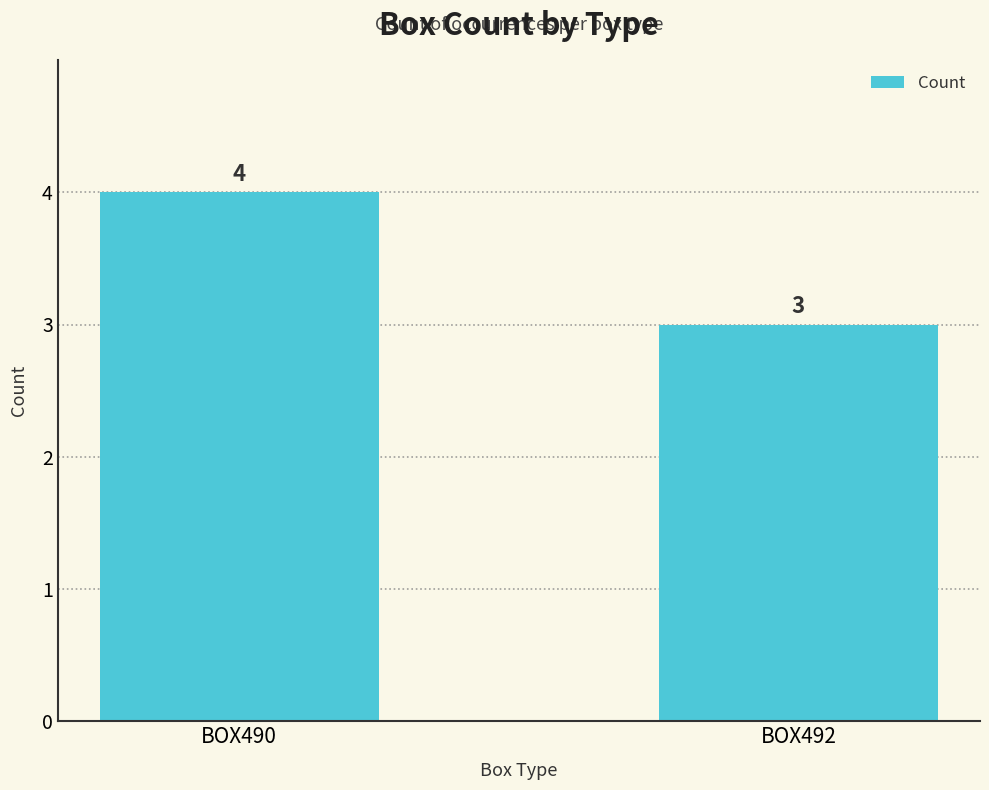

Read the value at BOX490.

4